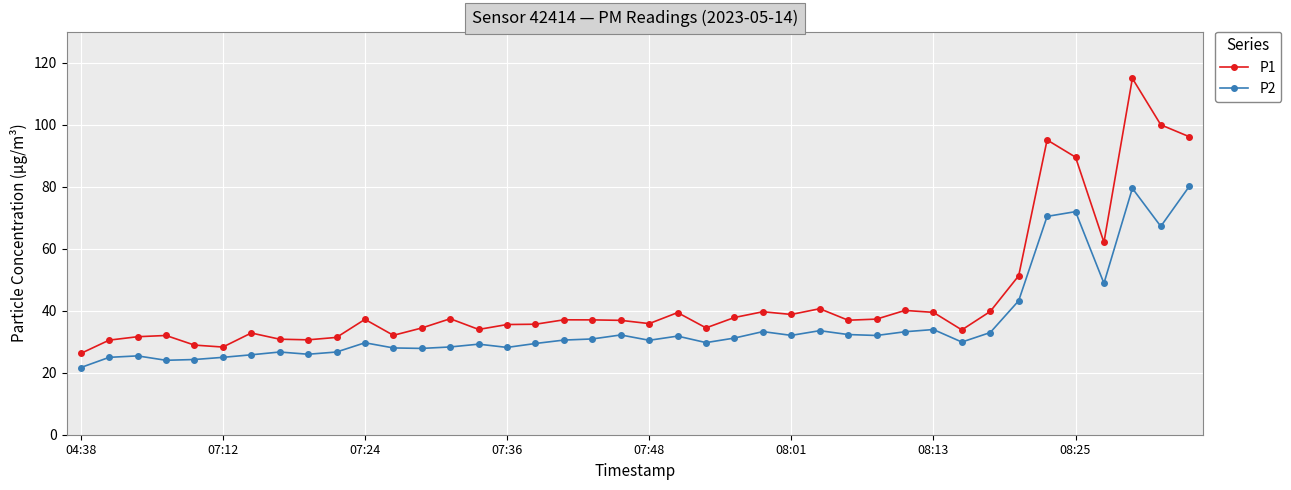

True or false: P2 and P1 intersect in this chart.

False